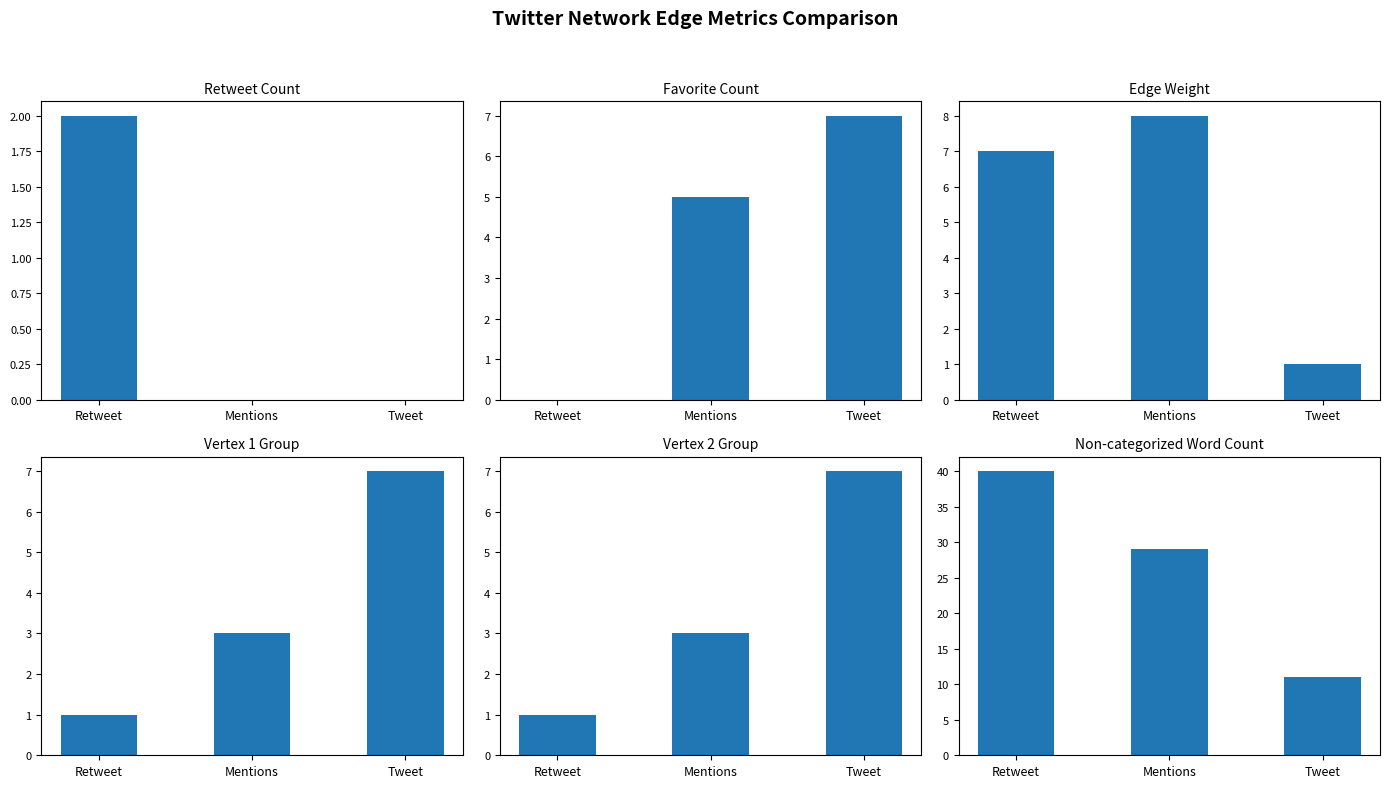

List the labels in order of Retweet Count value, smallest first.

Mentions, Tweet, Retweet